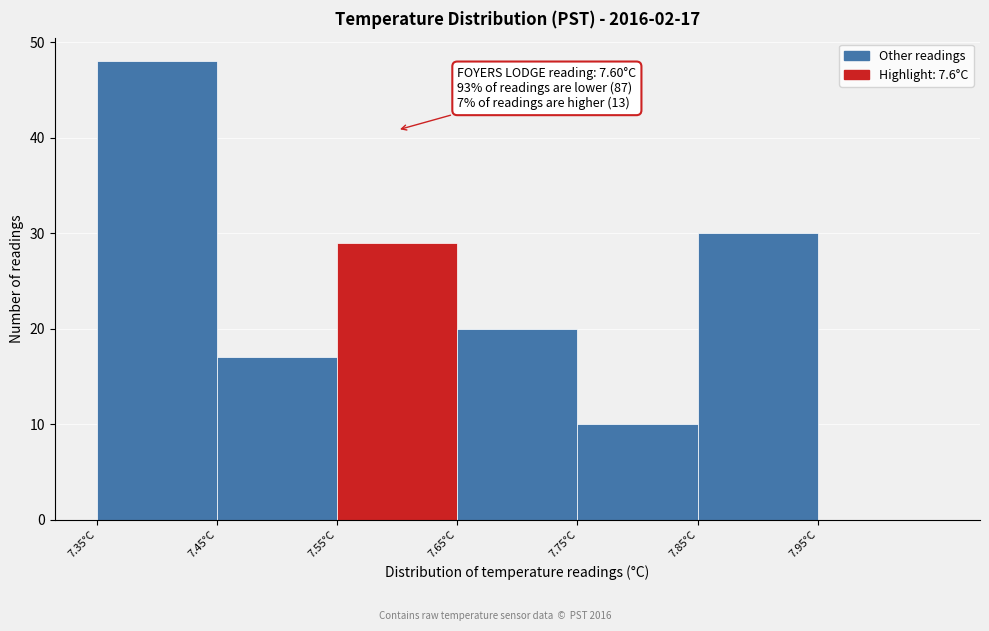

Which range on the x-axis has the tallest bar?

7.35 to 7.45